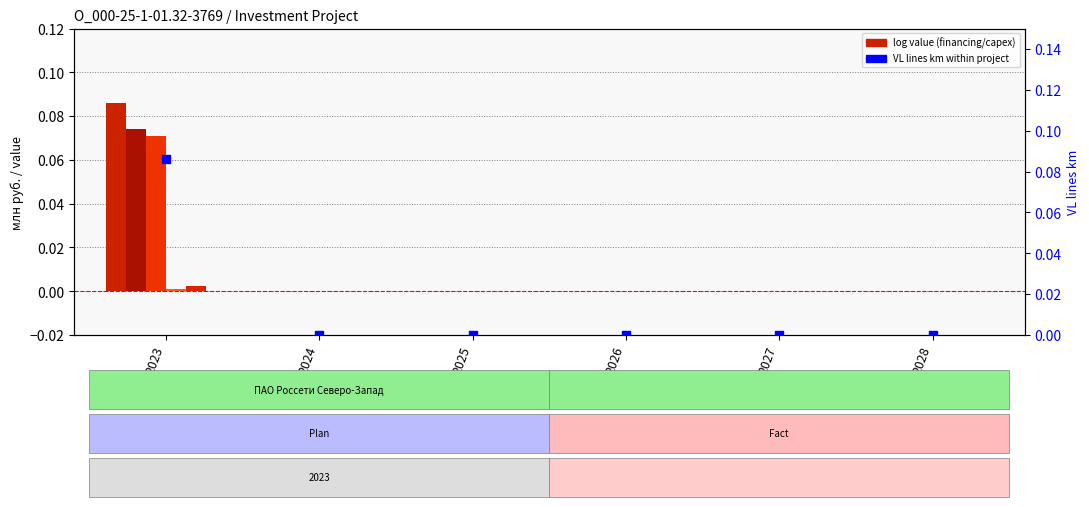

Which series reaches the maximum Y coordinate?

VL lines km (fact)